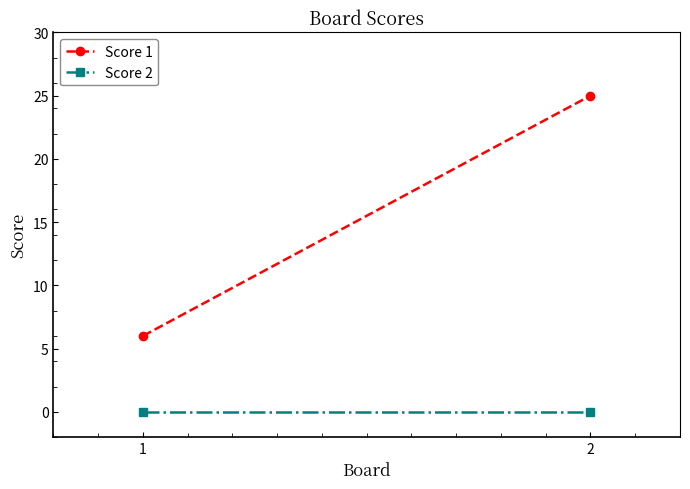

How many values in the Score 1 series are below 25?

1